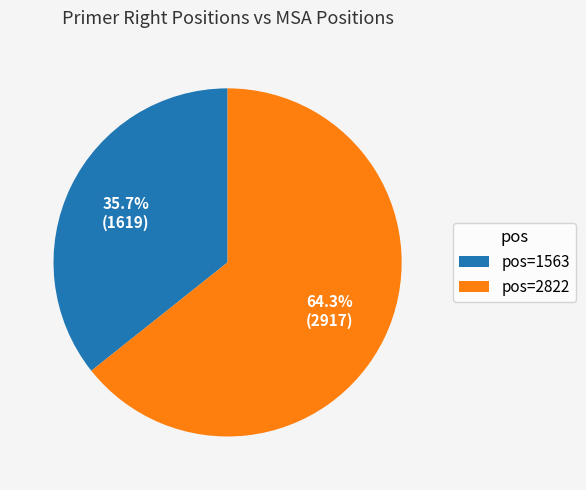

To the nearest percent, what is the difference between the largest and smallest slice percentages?

29%